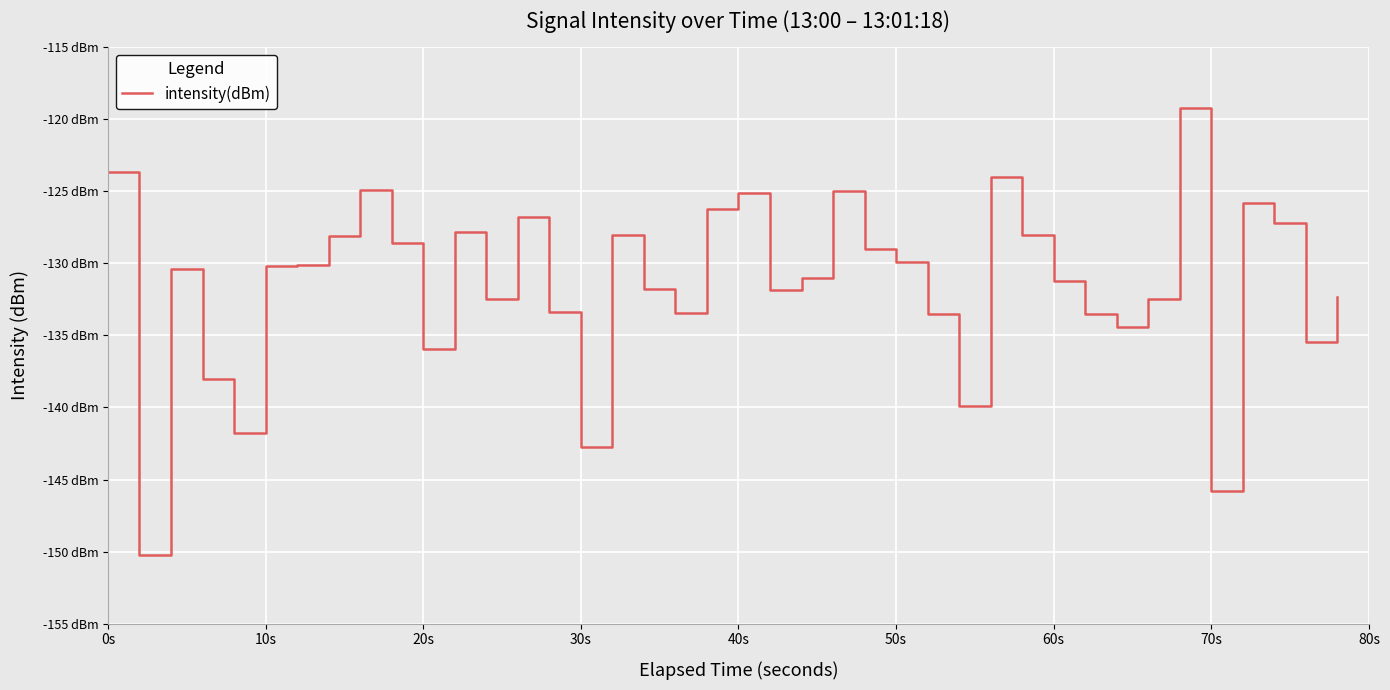

Is this an area chart (filled region under the line)?

No